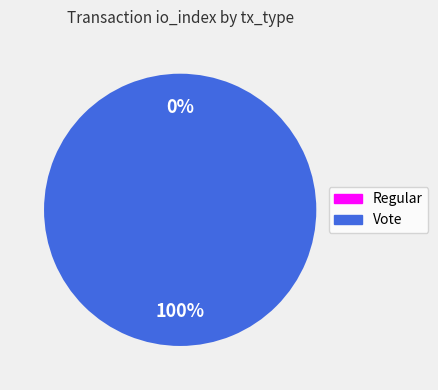

What percentage is the Vote slice, to the nearest percent?

100%